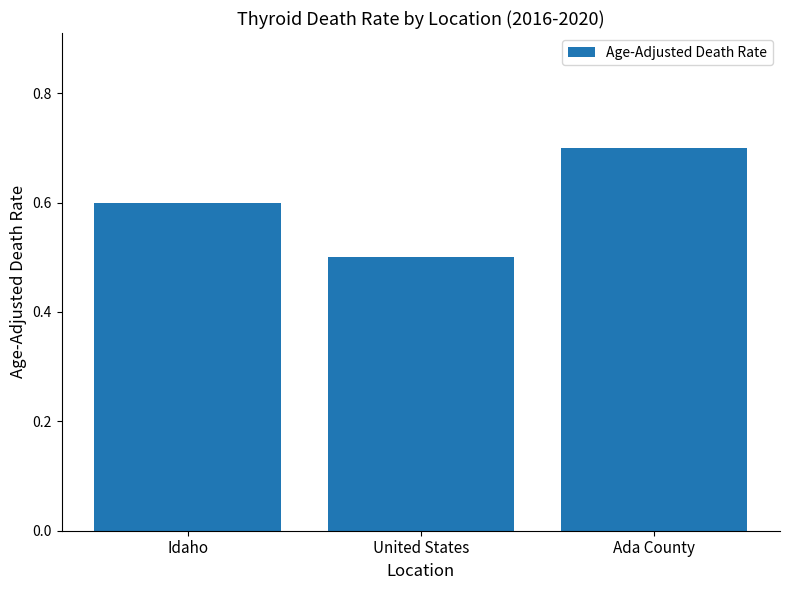

Rank the categories by value from highest to lowest.

Ada County, Idaho, United States